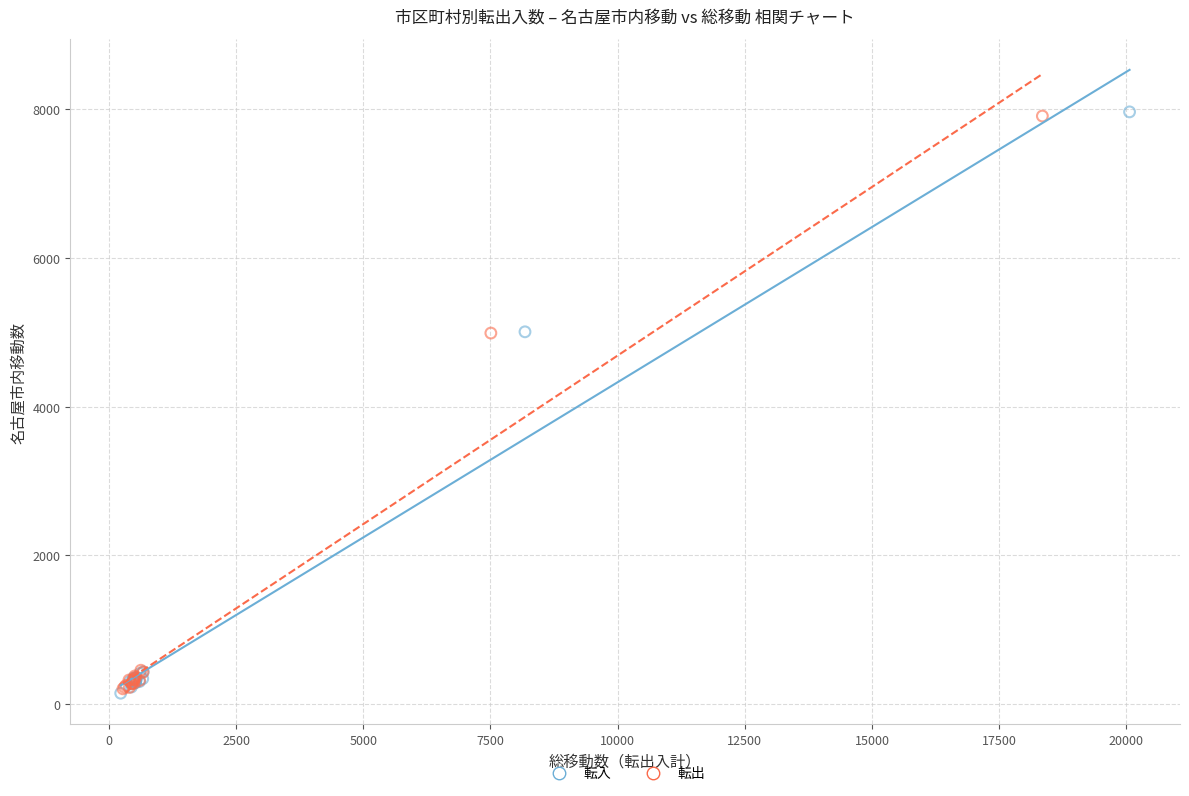

Which series has the largest Y range (max minus min)?

転入